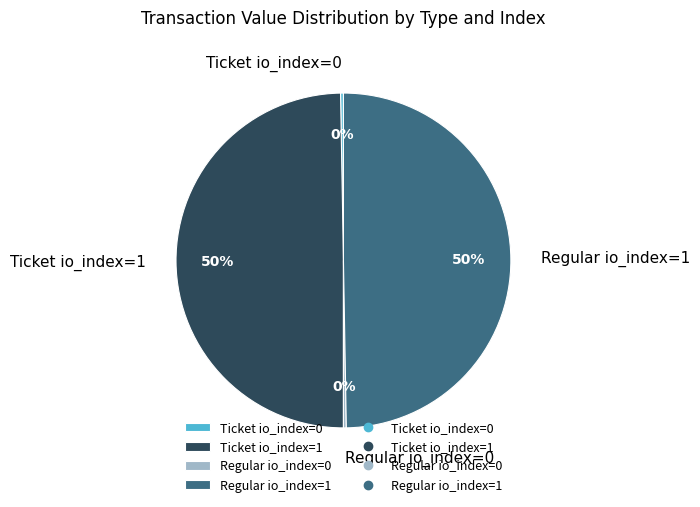

Does Ticket io_index=1 represent more than half of the total?

No